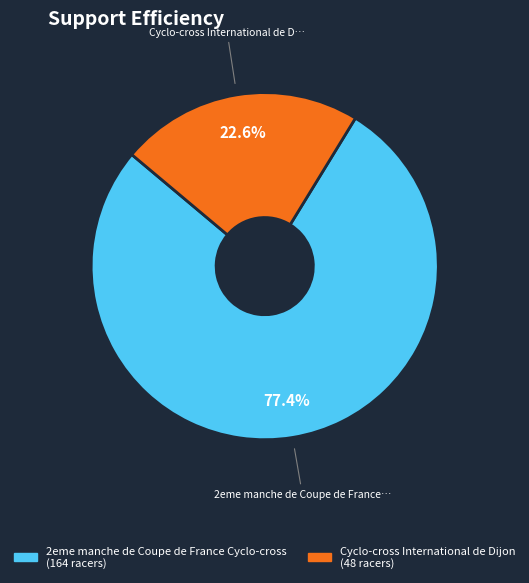

To the nearest percent, what portion does 2eme manche de Coupe de France Cyclo-cross represent?

77%